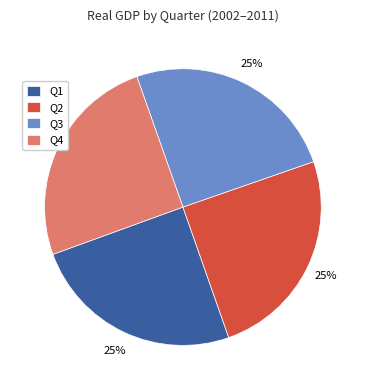

True or false: Q2 accounts for 1% of the total.

False